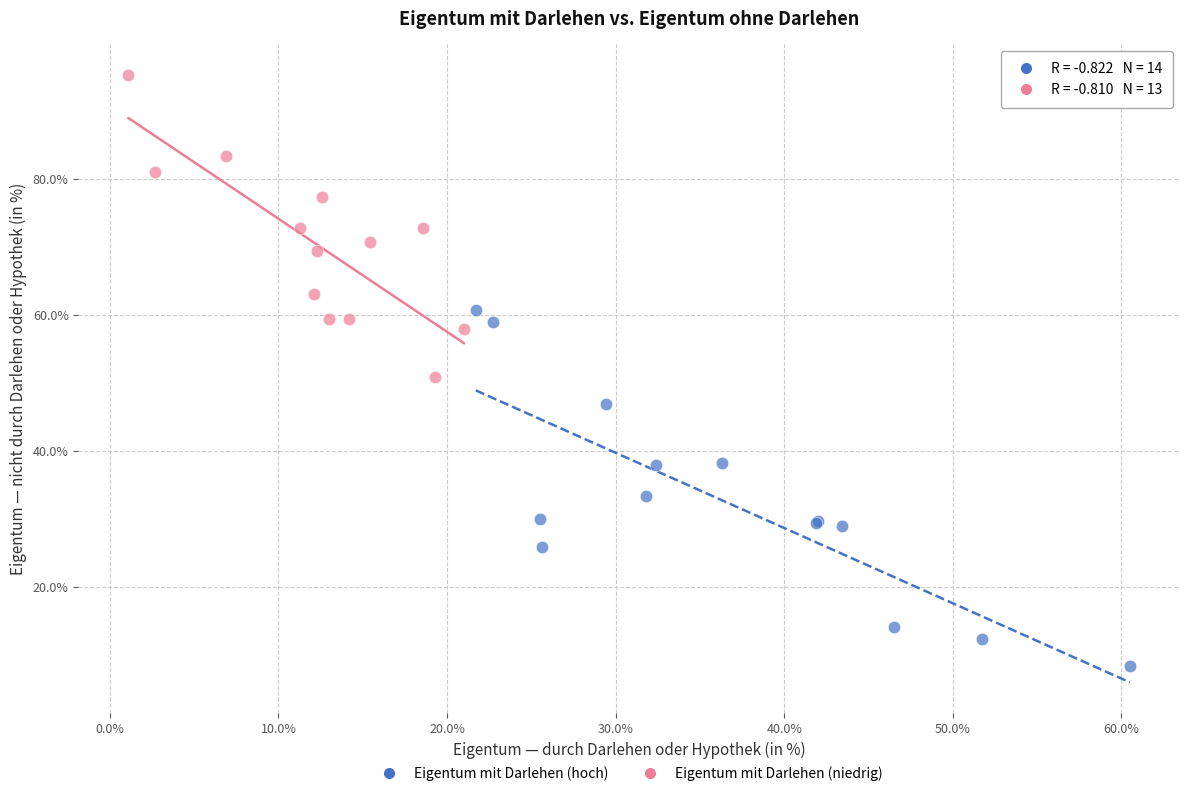

Which series contains the lowest Y value?

Eigentum mit Darlehen (hoch)